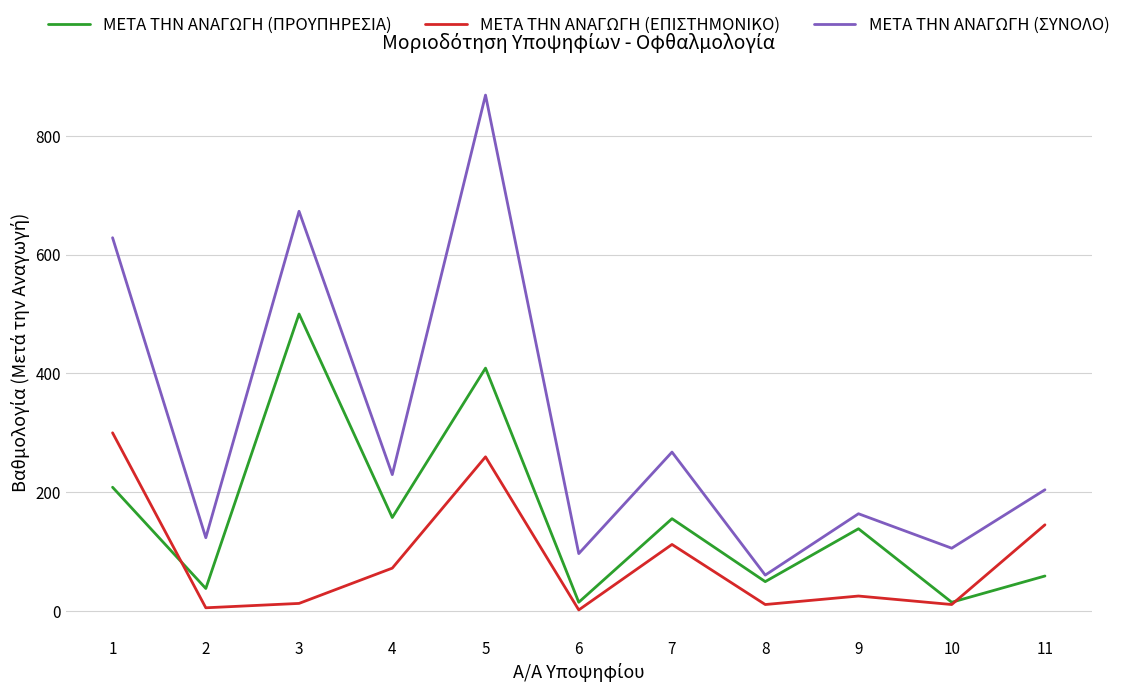

At which category does the chart reach its peak across all series?

5